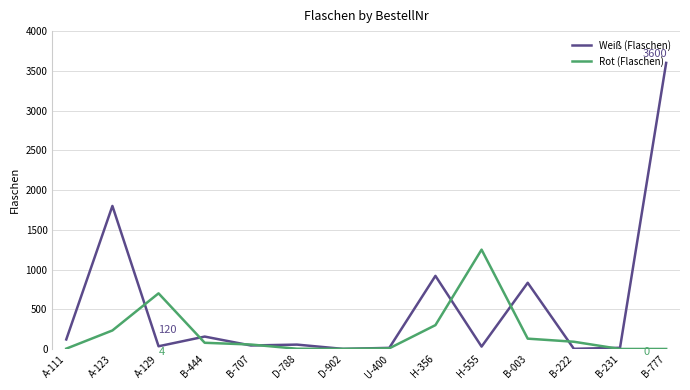

Which series has the largest total across all categories?

Weiß (Flaschen)